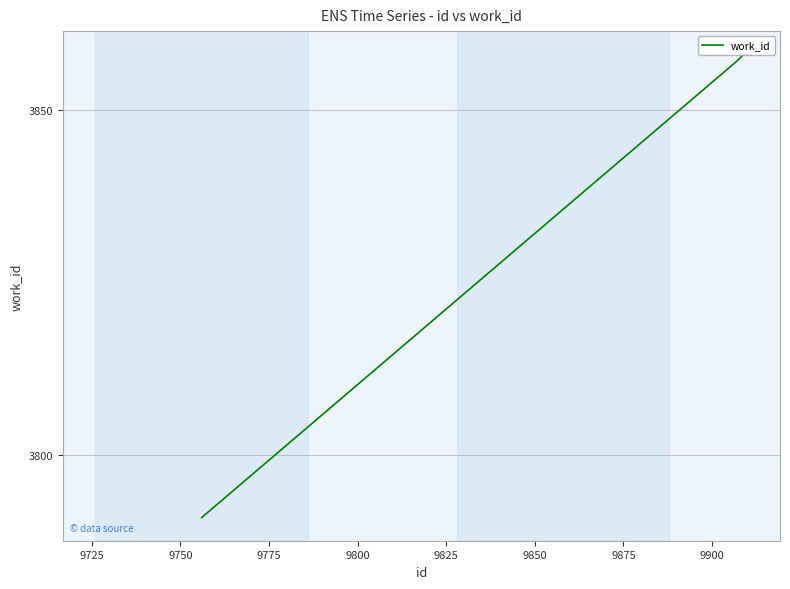

How many values are below 3858?

2